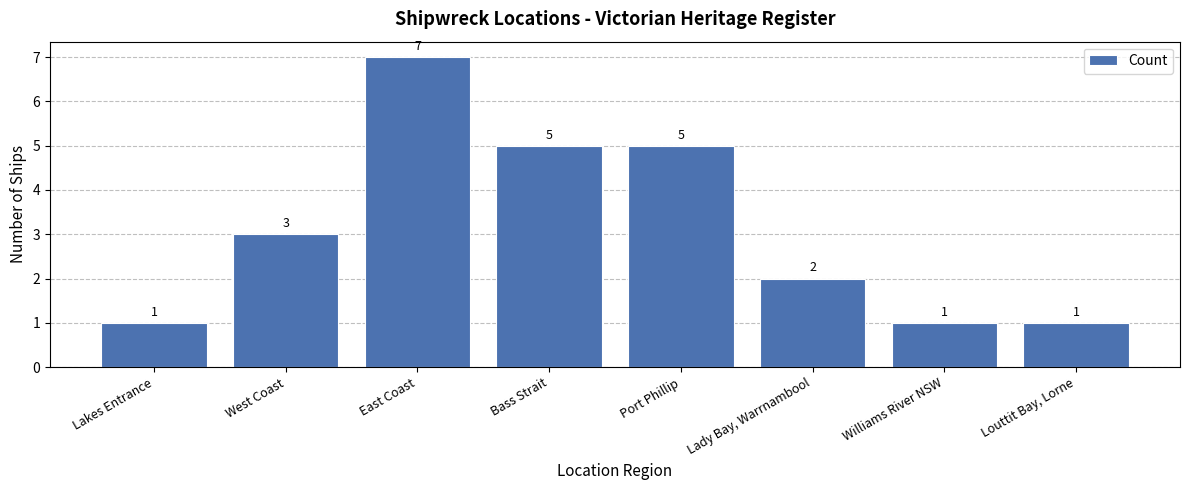

What is the greatest value displayed?

7